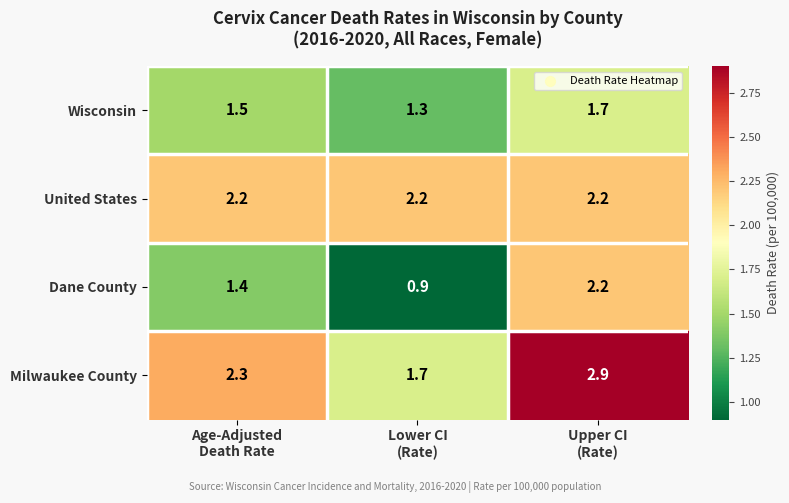

Reading left to right, extract all data points from this chart.

Wisconsin: 1.5	1.3	1.7
United States: 2.2	2.2	2.2
Dane County: 1.4	0.9	2.2
Milwaukee County: 2.3	1.7	2.9